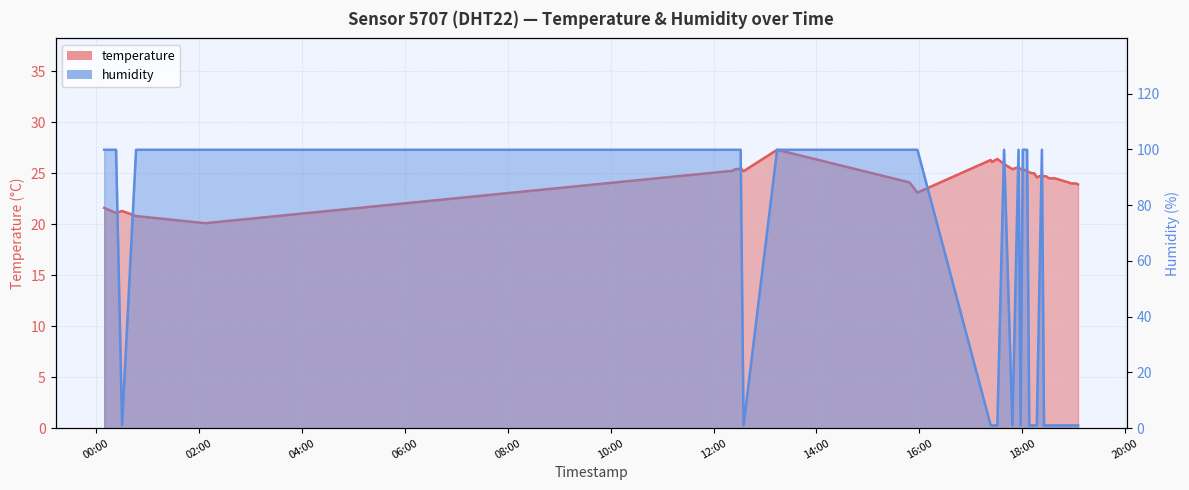

At 2023-07-29T18:34:08, list the series in order from largest to smallest.

temperature, humidity